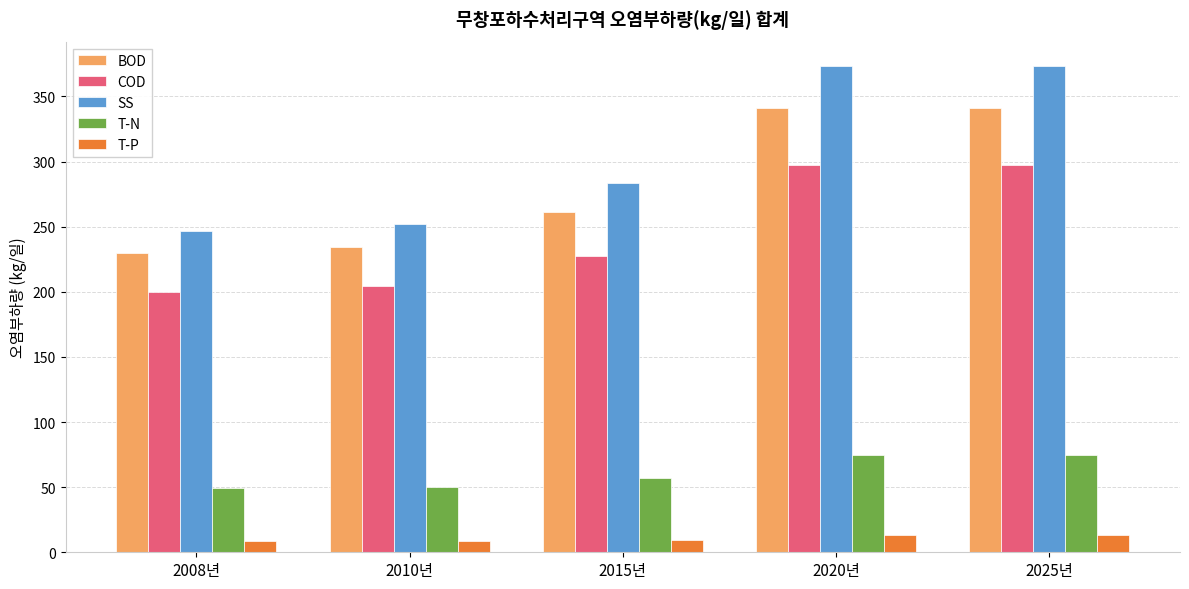

At which label does SS first exceed 283?

2015년